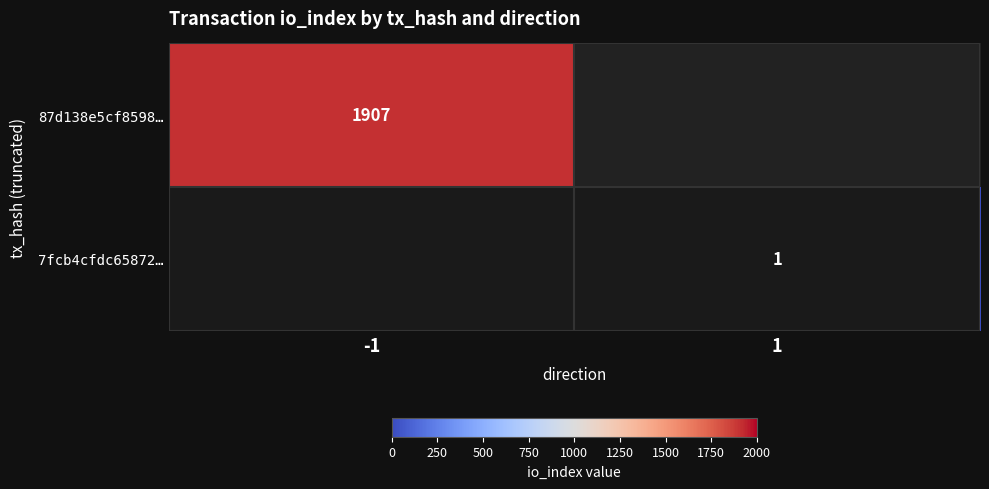

The value of 87d138e5cf8598… at -1 is 390. True or false?

False